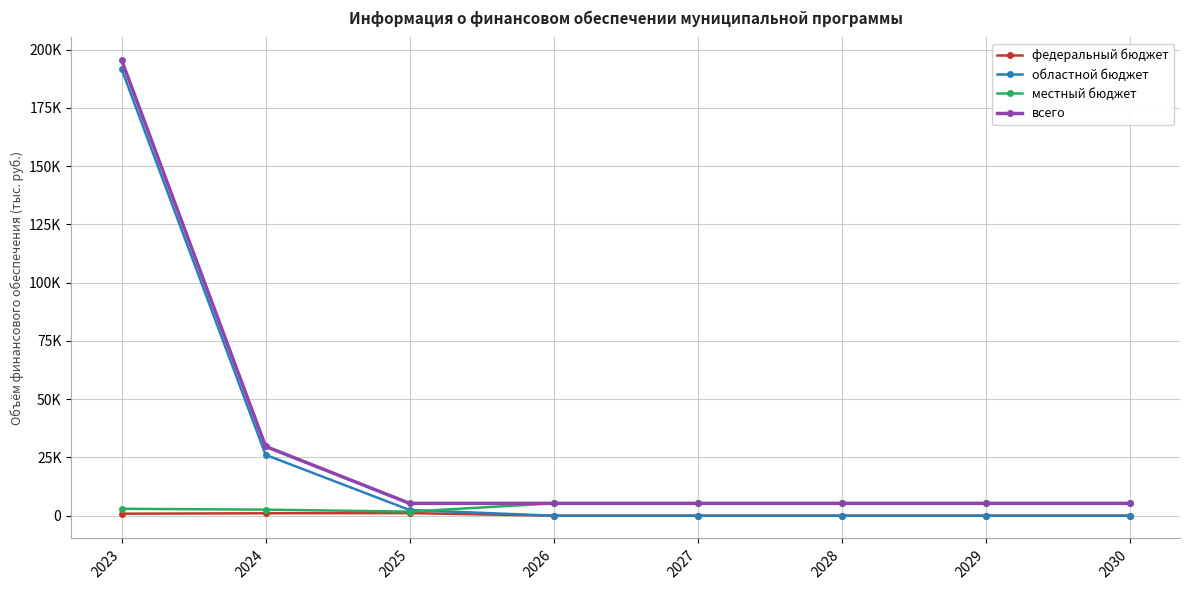

What are all the series names shown in the legend?

федеральный бюджет, областной бюджет, местный бюджет, всего